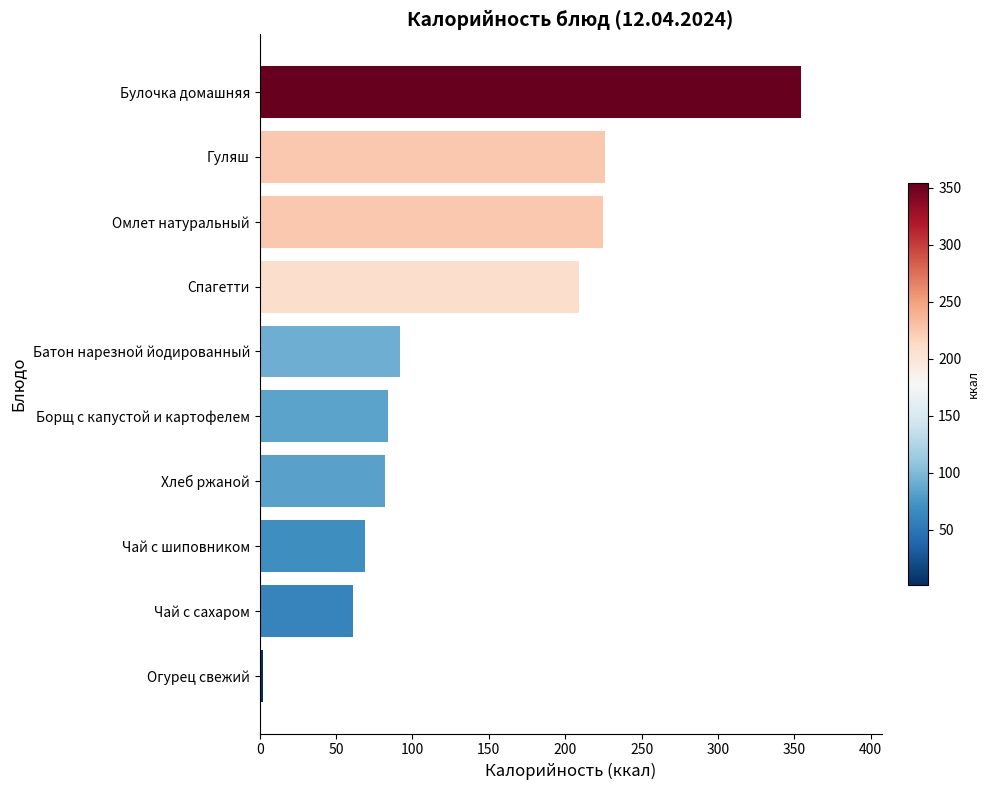

What is the sum of all values?

1404